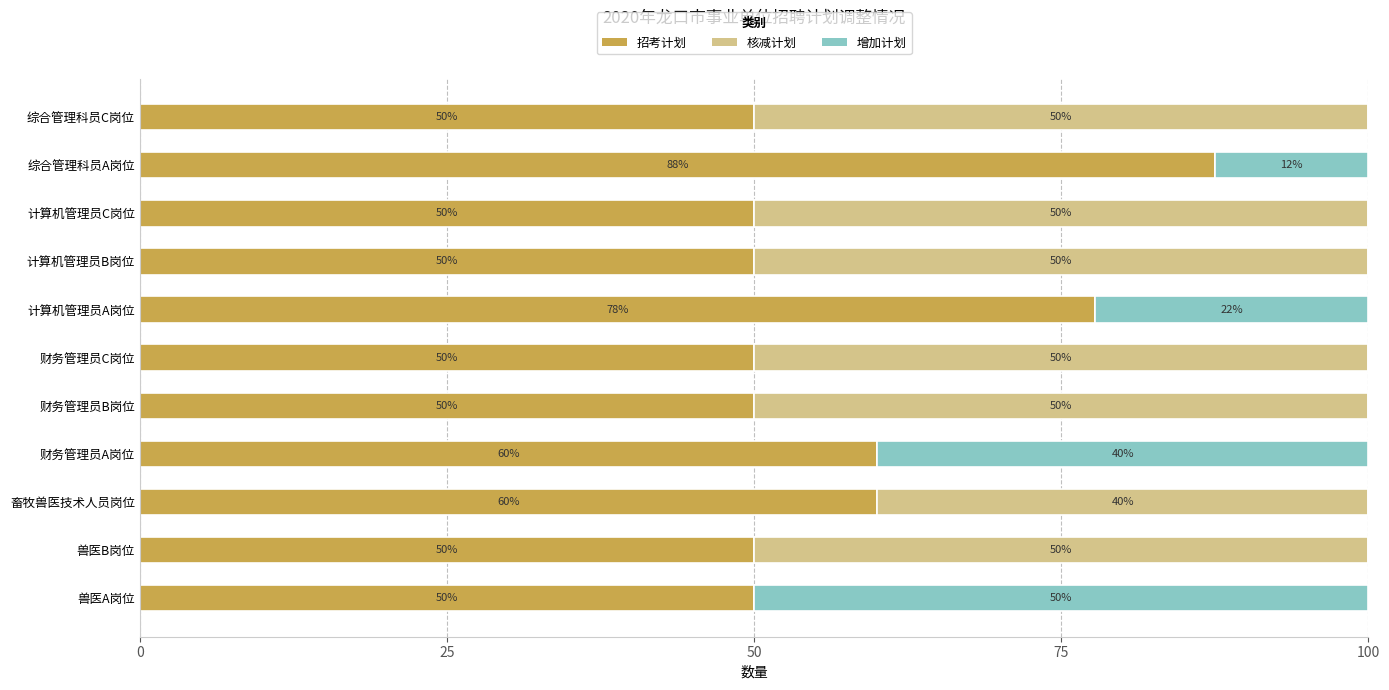

True or false: 招考计划 has a value of 77.8 at 计算机管理员A岗位.

True